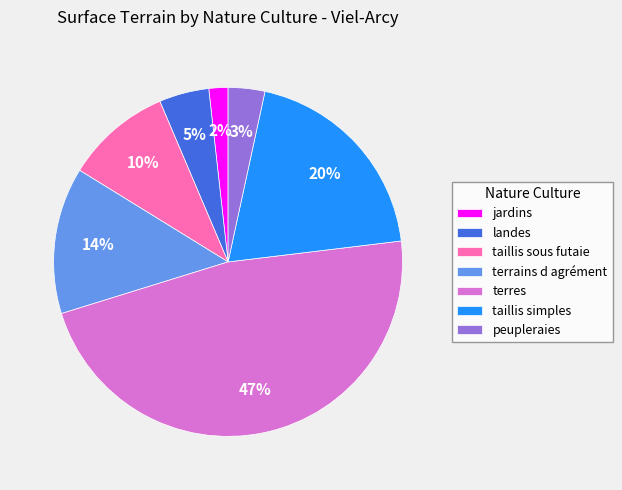

Is there a majority slice in this chart?

No